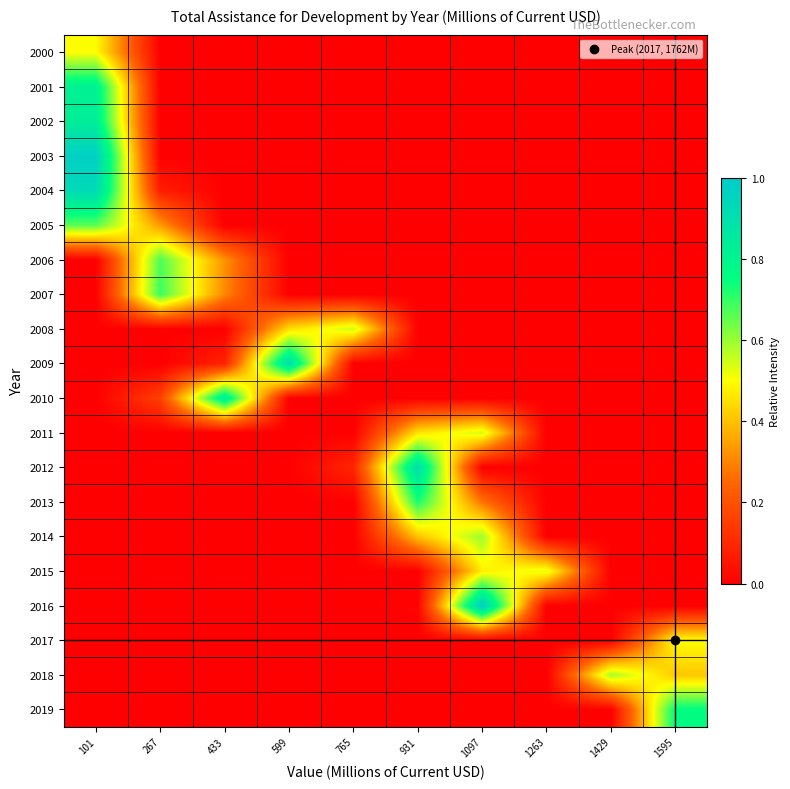

What is the difference between the highest and lowest values at 931?

0.9